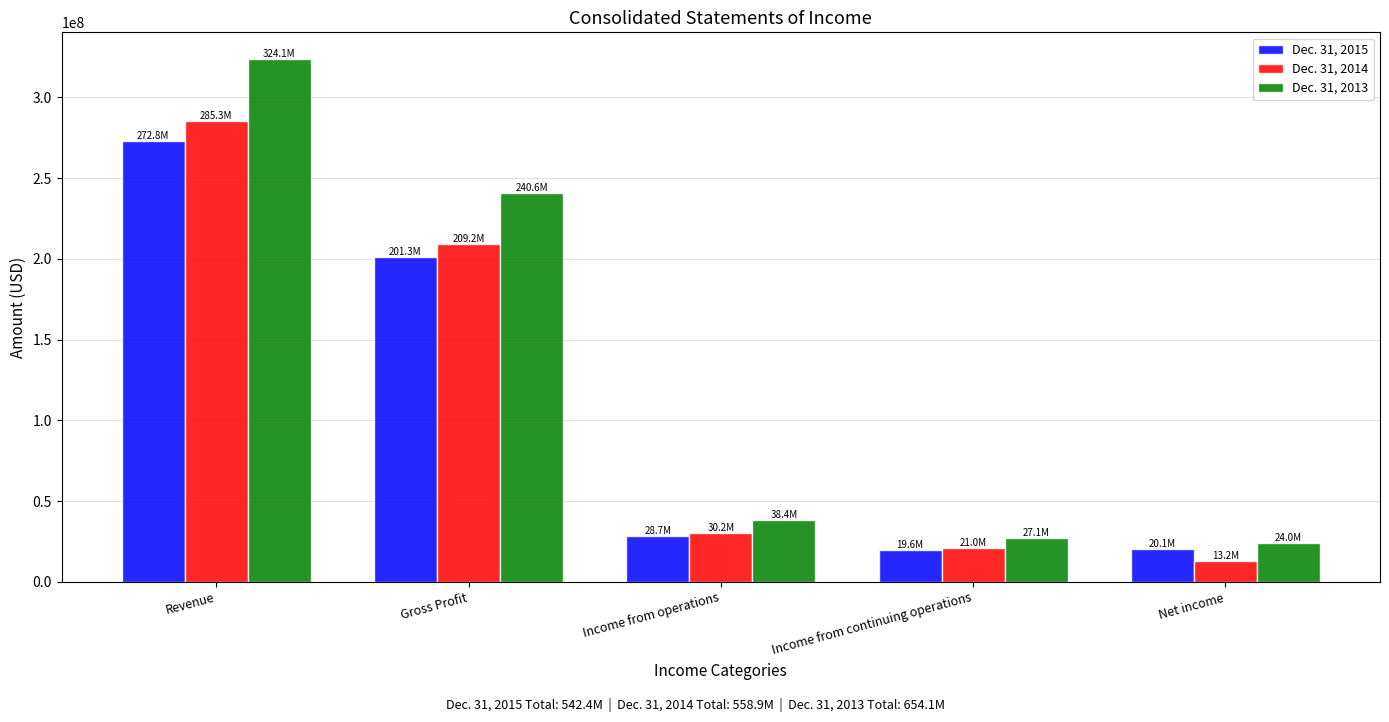

What is the value of the Dec. 31, 2014 bar at the 1st from the left?

285285000